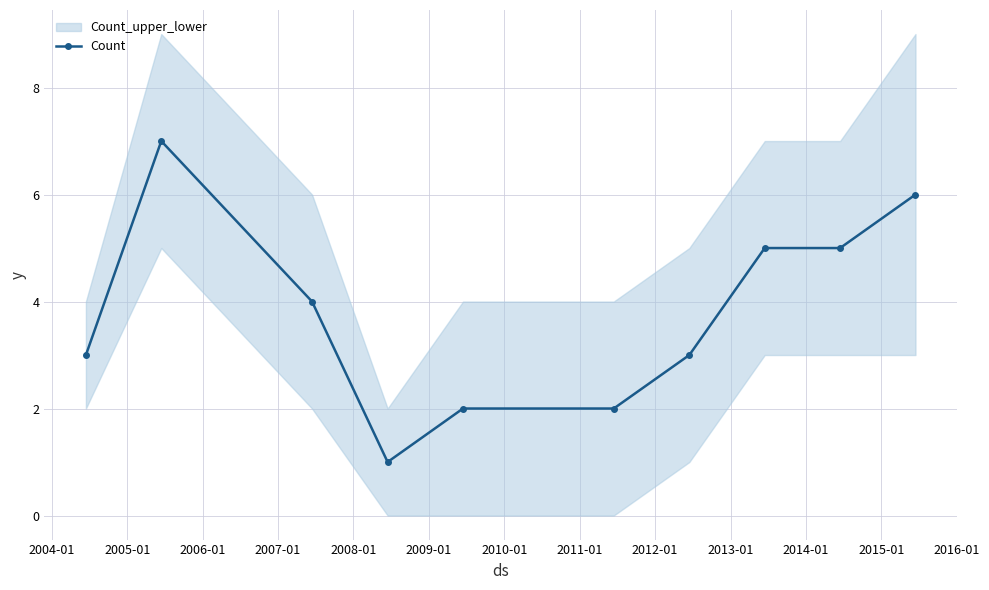

What is the maximum value for Count?

7